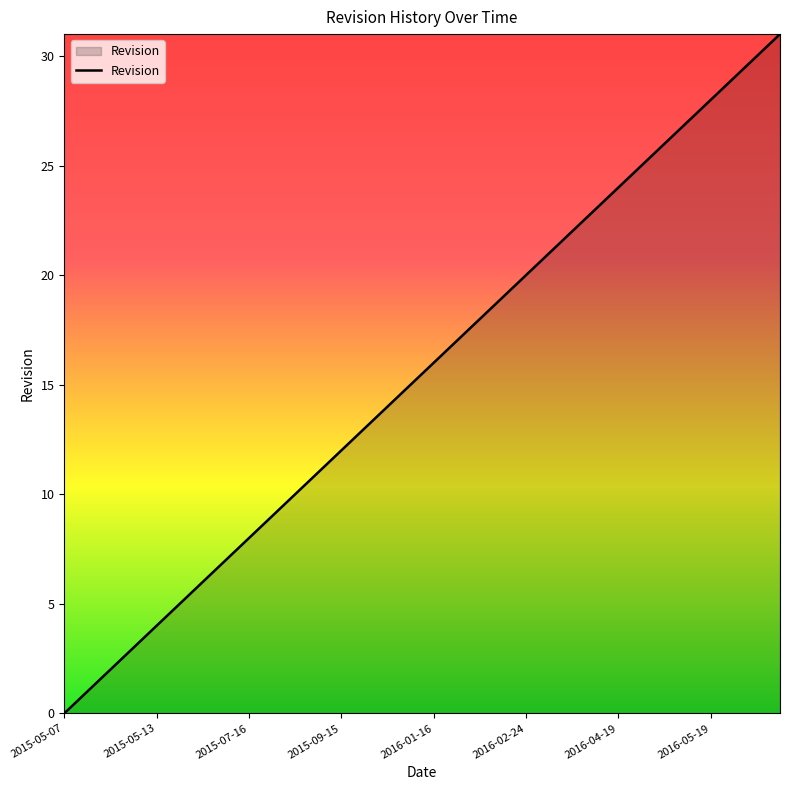

What is the difference between the maximum and minimum values?

31